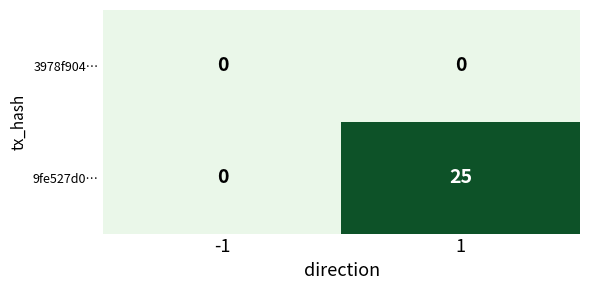

Reading left to right, what are all the values shown in this chart?

3978f904…: -1=0	1=0
9fe527d0…: -1=0	1=25